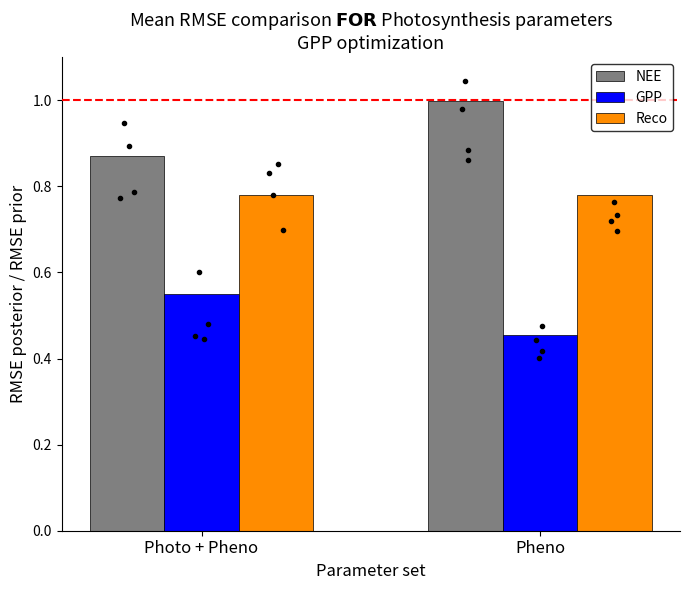

How many data points does each series have?

2